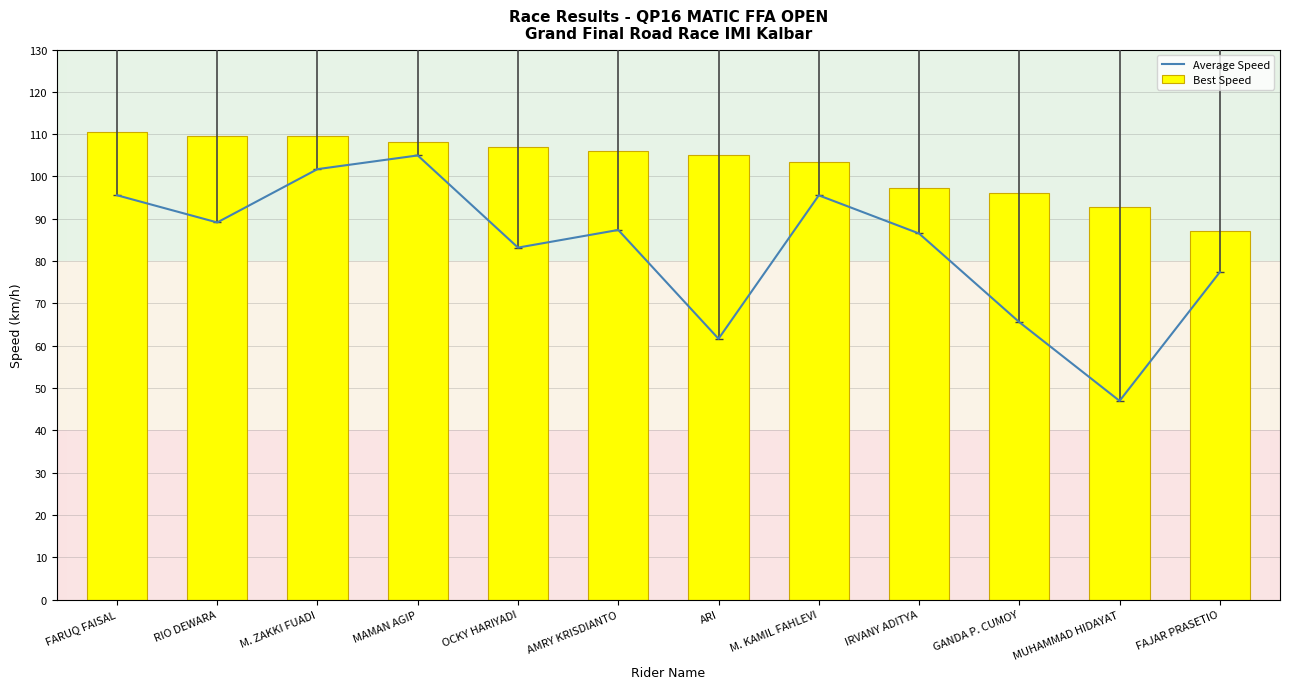

What is the label of the 8th bar from the right?

OCKY HARIYADI